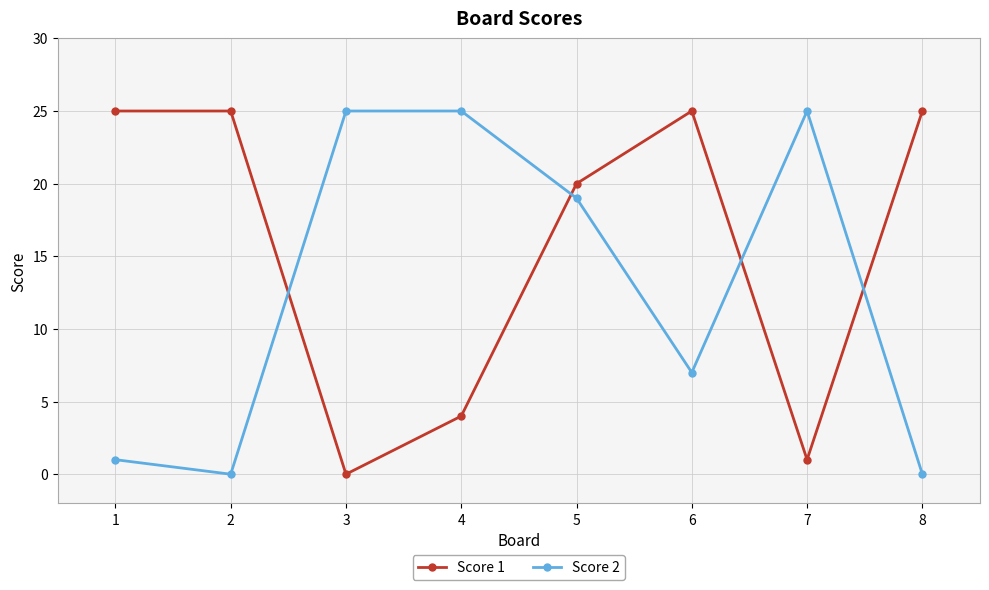

The value of Score 2 at 8 is 0. True or false?

True